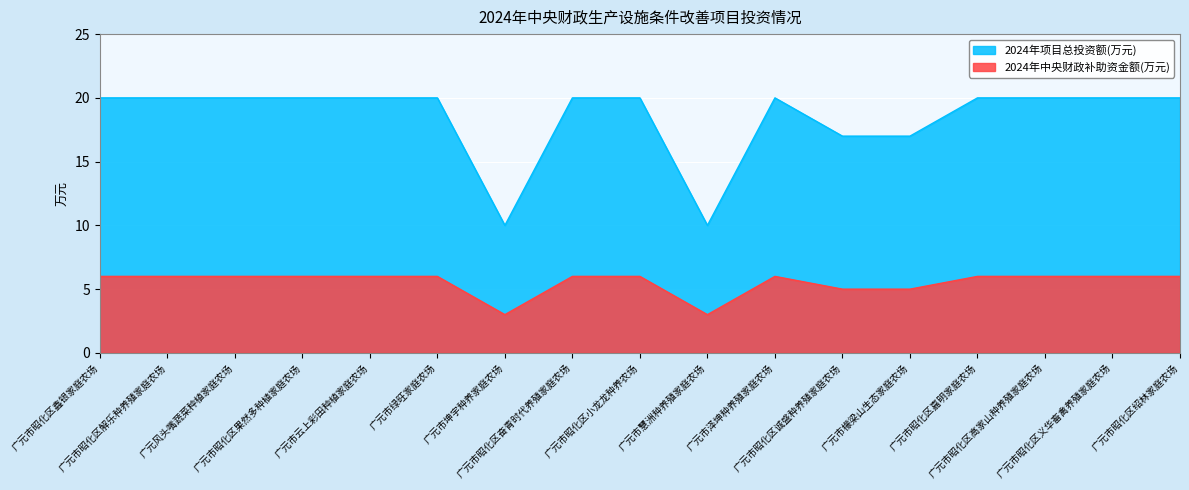

What is the sum of all 2024年项目总投资额(万元) values?

314